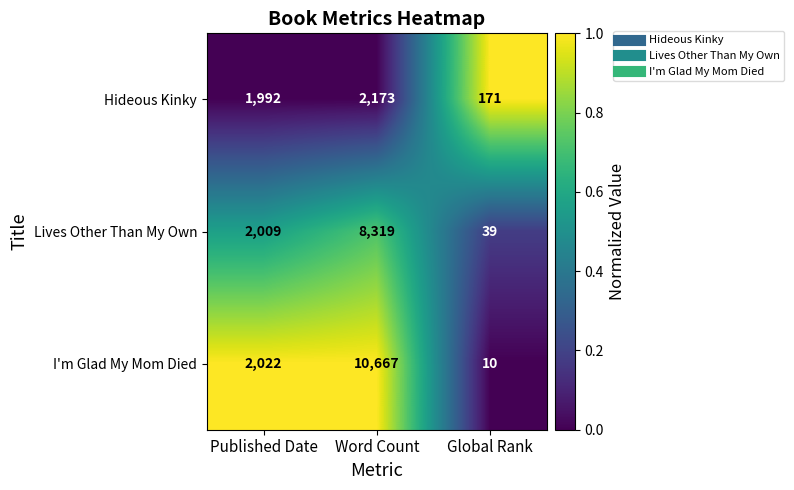

Which label corresponds to the largest value in the chart?

Word Count